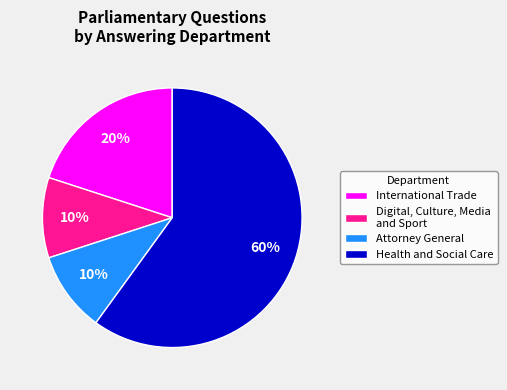

To the nearest percent, what portion does Health and Social Care represent?

60%